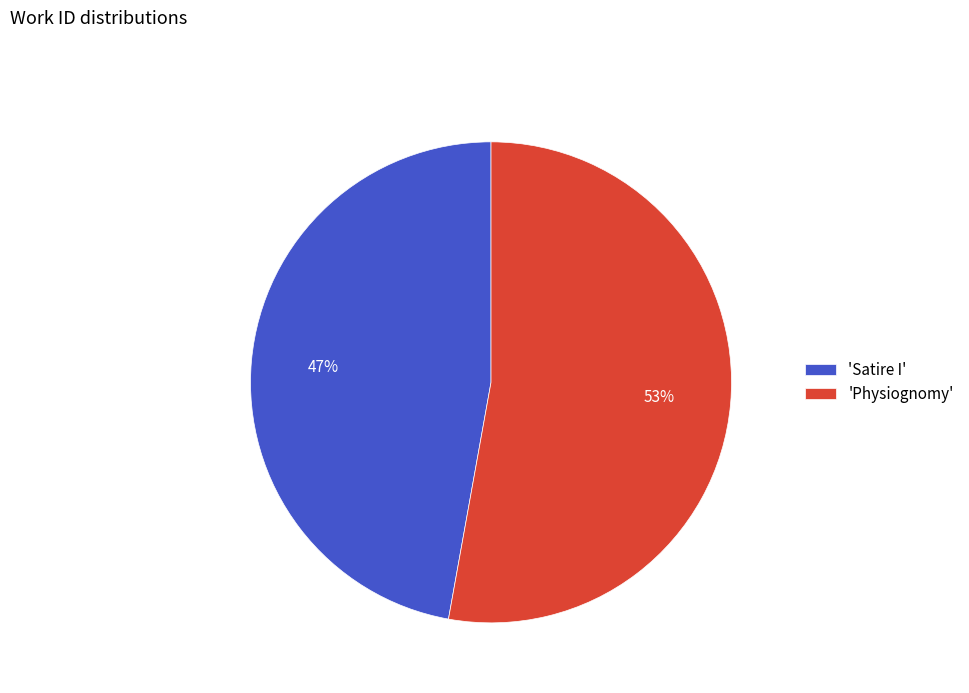

To the nearest percent, what is the difference between the largest and smallest slice percentages?

6%